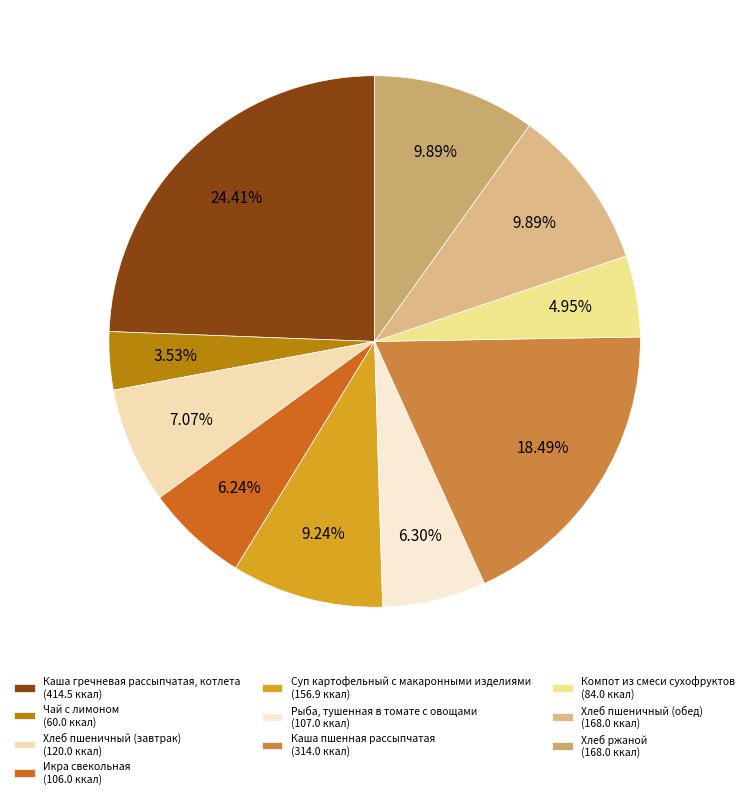

Which slice is the smallest?

Чай с лимоном